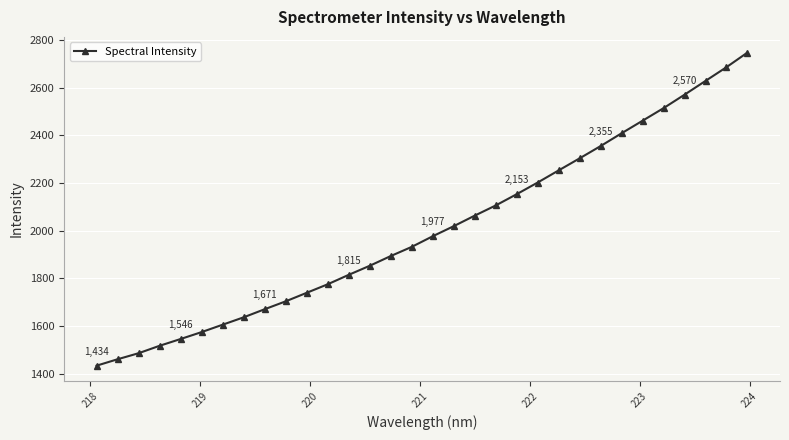

What is the sum of all values?

64088.8